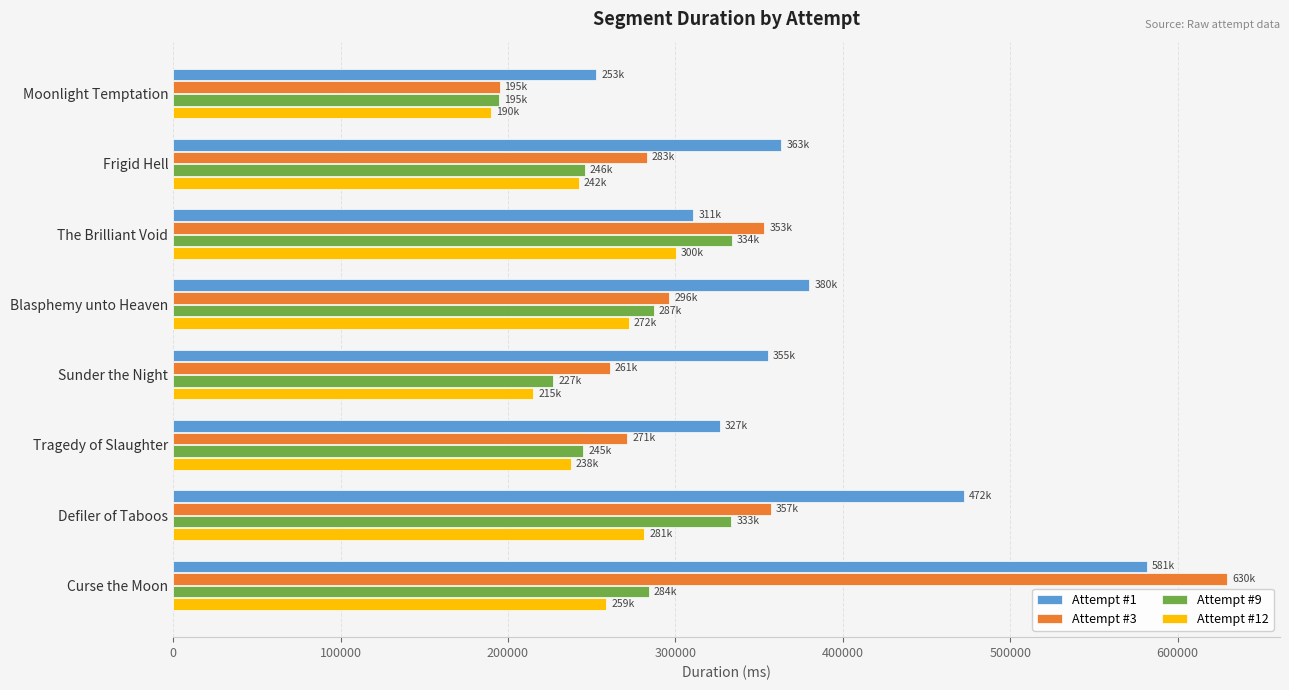

Is the value of Attempt #12 at Tragedy of Slaughter greater than the value of Attempt #1 at Frigid Hell?

No